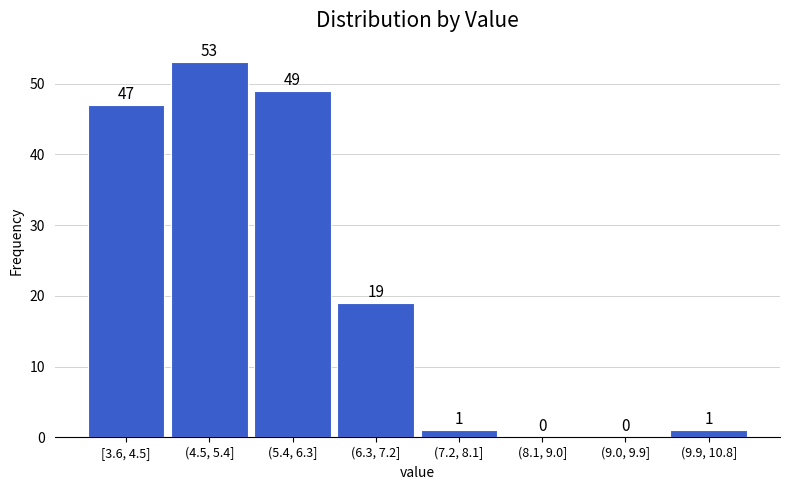

Reading left to right, transcribe all the data shown in this chart.

[3.6, 4.5]=47	(4.5, 5.4]=53	(5.4, 6.3]=49	(6.3, 7.2]=19	(7.2, 8.1]=1	(8.1, 9.0]=0	(9.0, 9.9]=0	(9.9, 10.8]=1